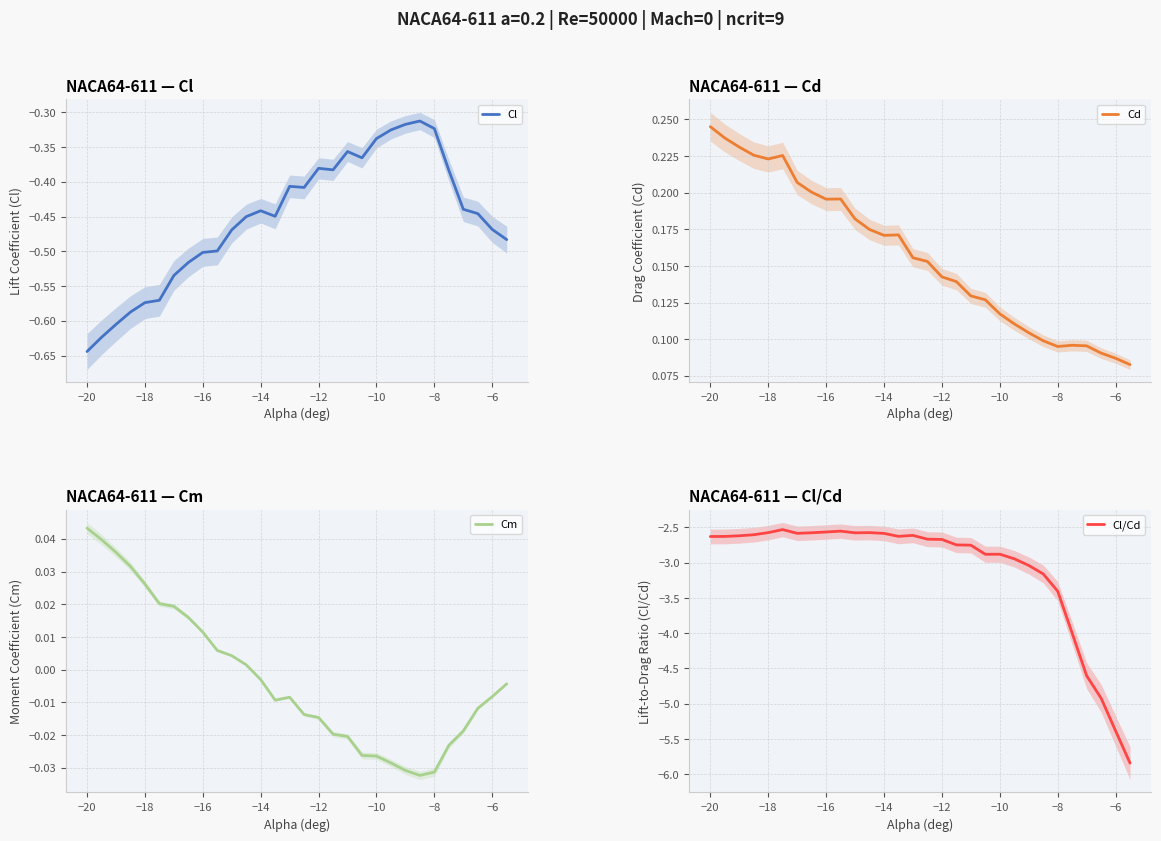

Which series has the widest spread of values?

Cl/Cd